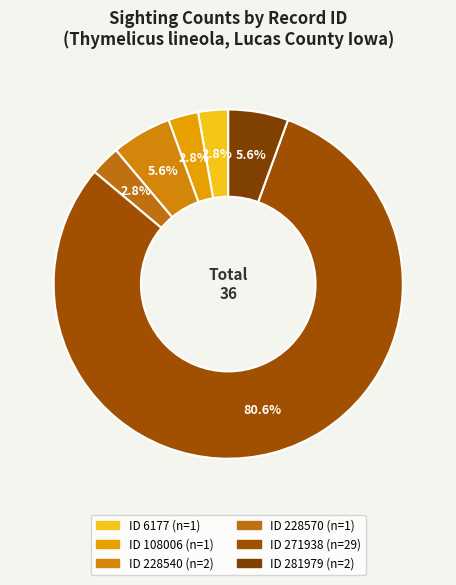

To the nearest percent, what is the difference between the largest and smallest slice percentages?

78%